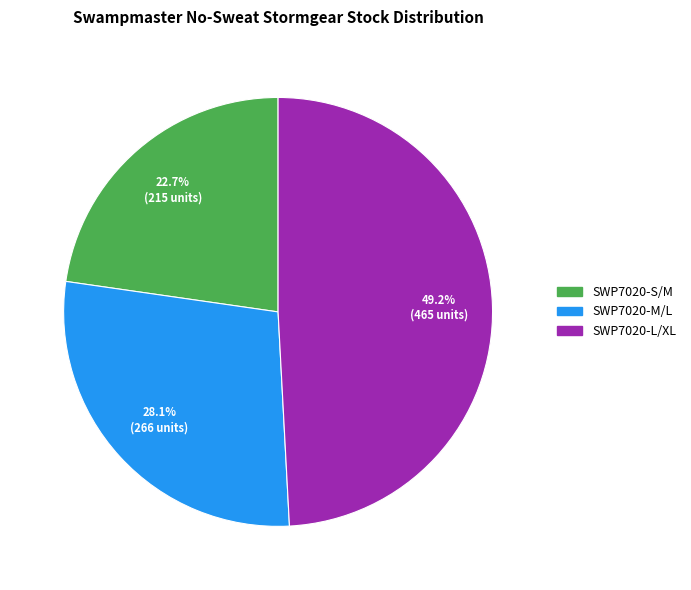

To the nearest percent, what portion does SWP7020-L/XL represent?

49%